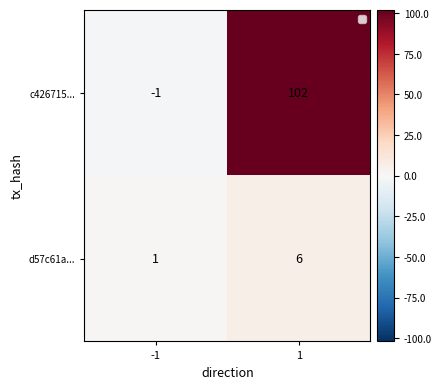

At 1, list the series in order from smallest to largest.

d57c61a..., c426715...